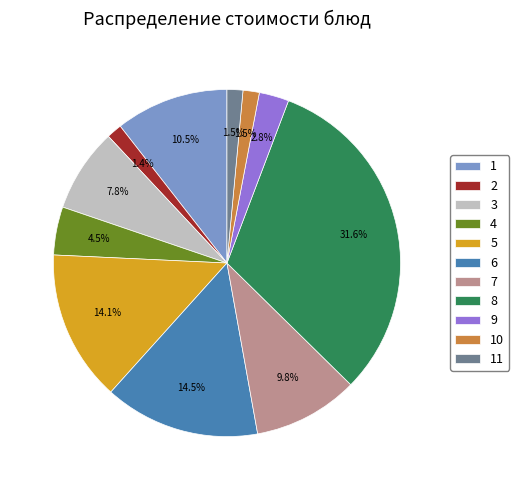

Combined, what portion of the pie is 2 and 9?

4.2%